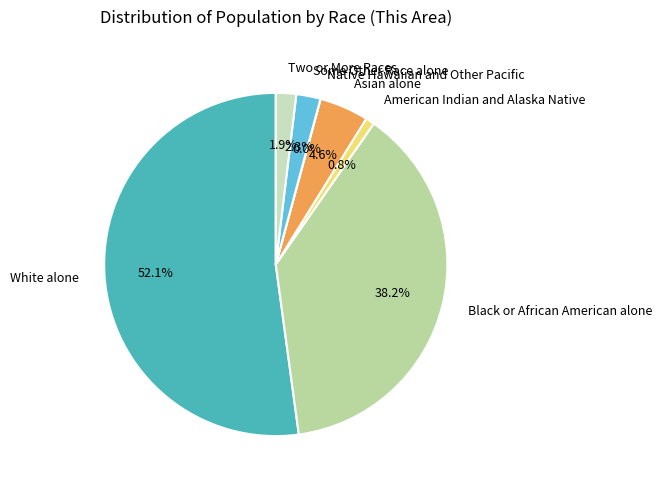

Is there a majority slice in this chart?

Yes